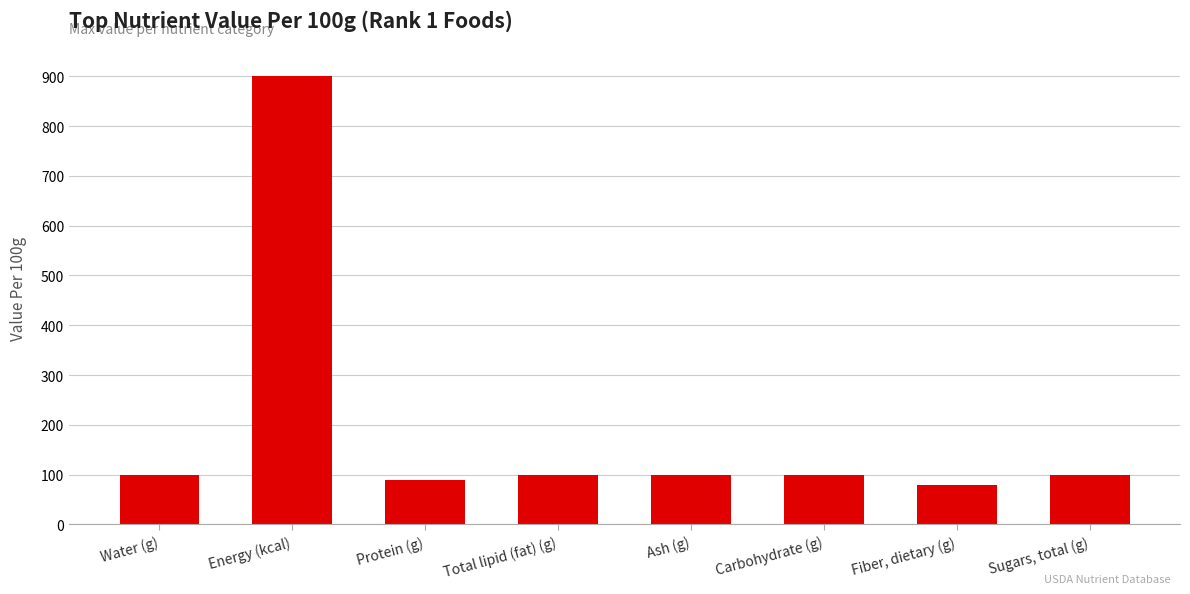

What is the change in value from Water (g) to Sugars, total (g)?

-0.7